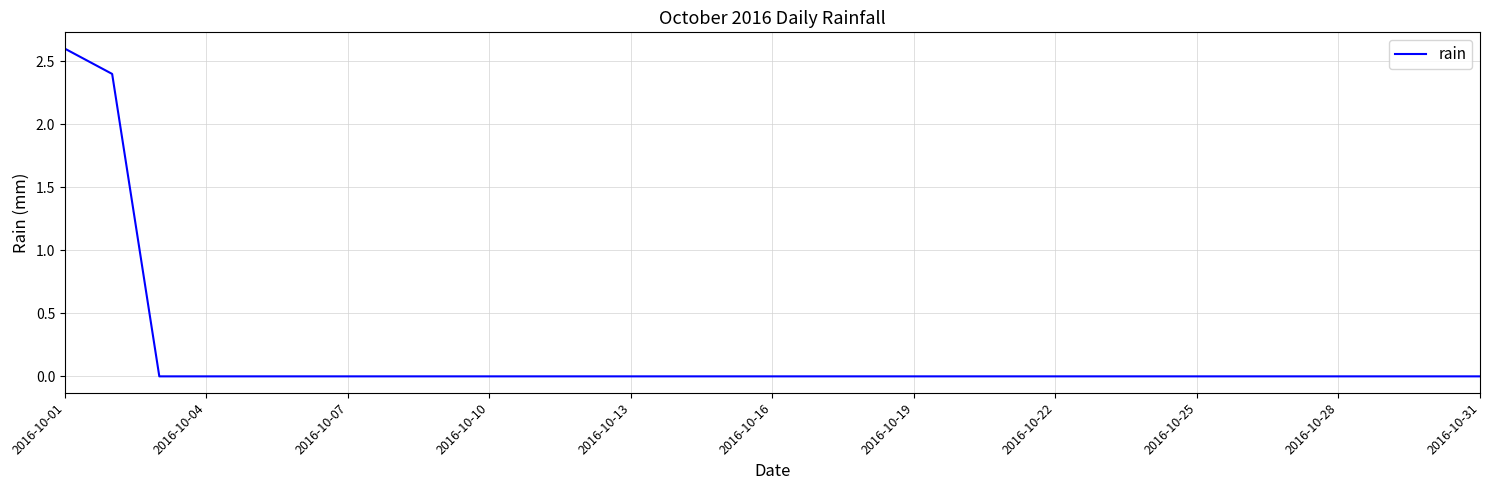

What is the difference between the maximum and minimum values?

2.6